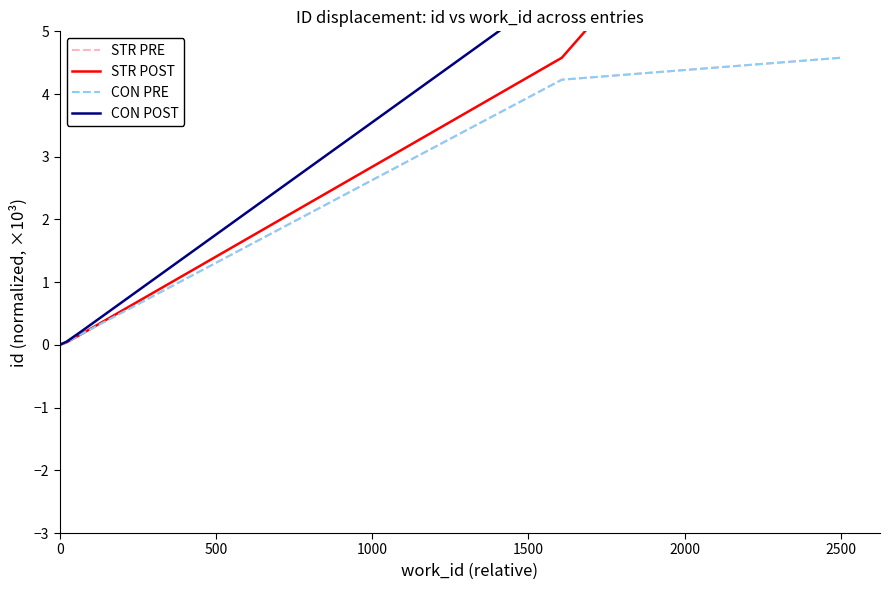

What are all the series names shown in the legend?

STR PRE, STR POST, CON PRE, CON POST